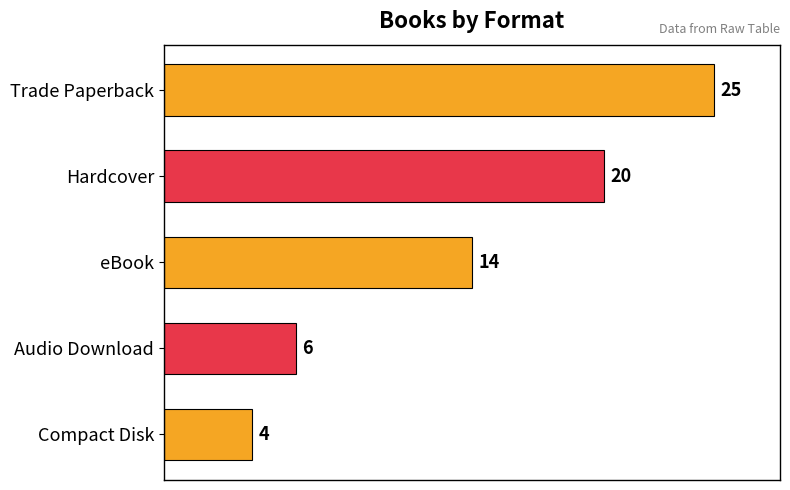

What is the label of the 5th bar from the top?

Compact Disk